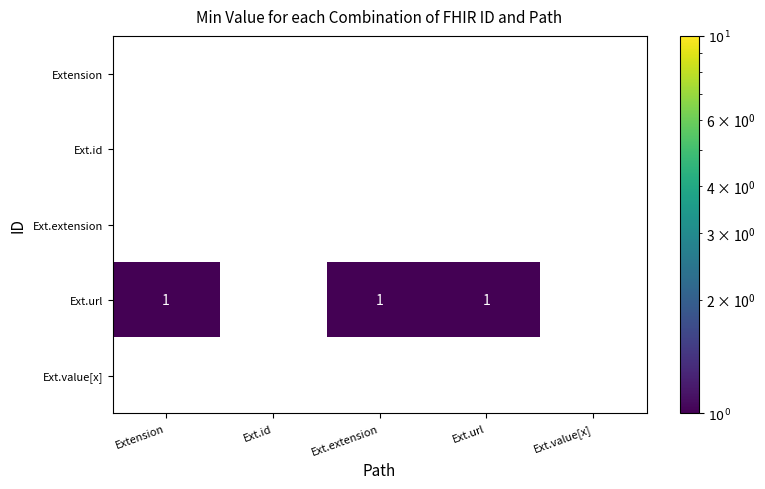

What is the sum of all Ext.url values?

3